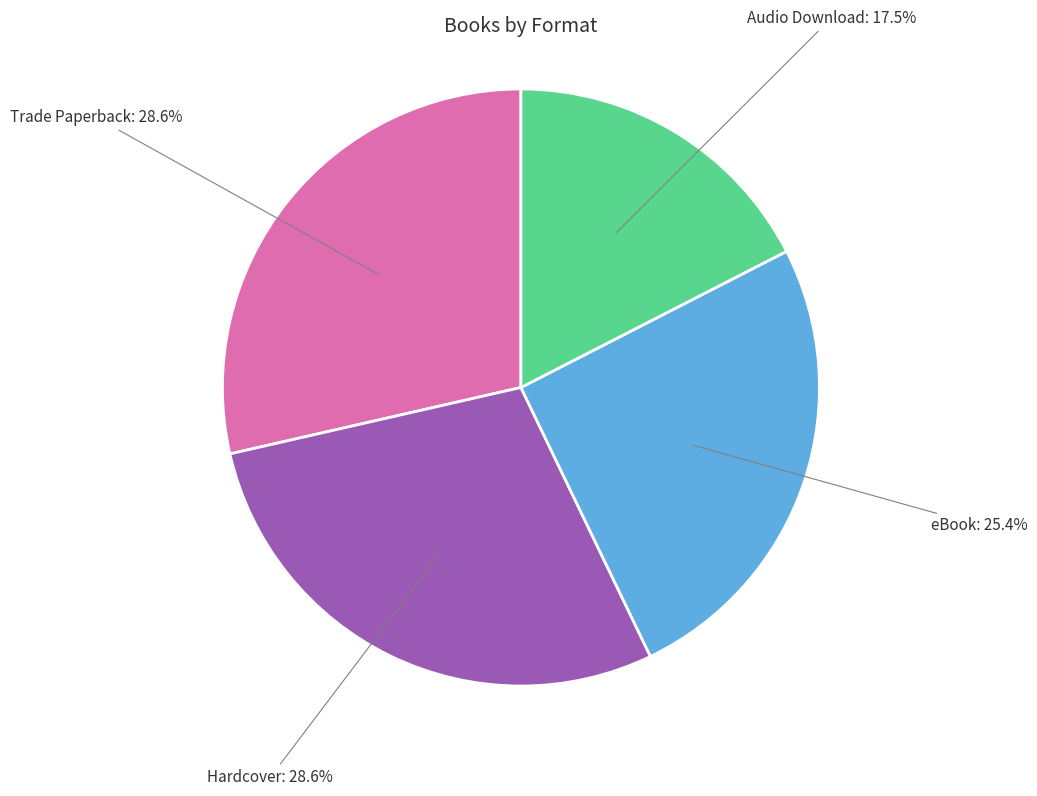

Does any single category account for the majority?

No